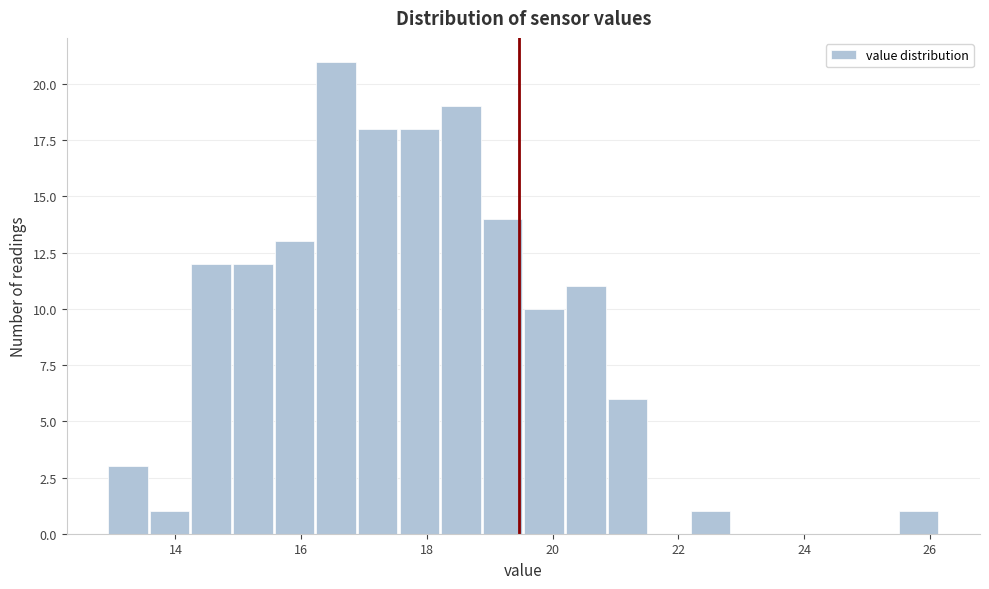

Read against the x-axis, roughly where is the centre of the tallest bar?

16.6